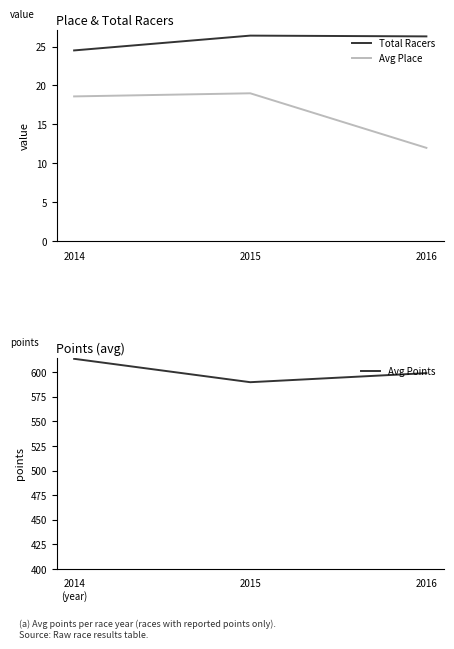

List the labels in order of Avg Place value, smallest first.

2016, 2014, 2015